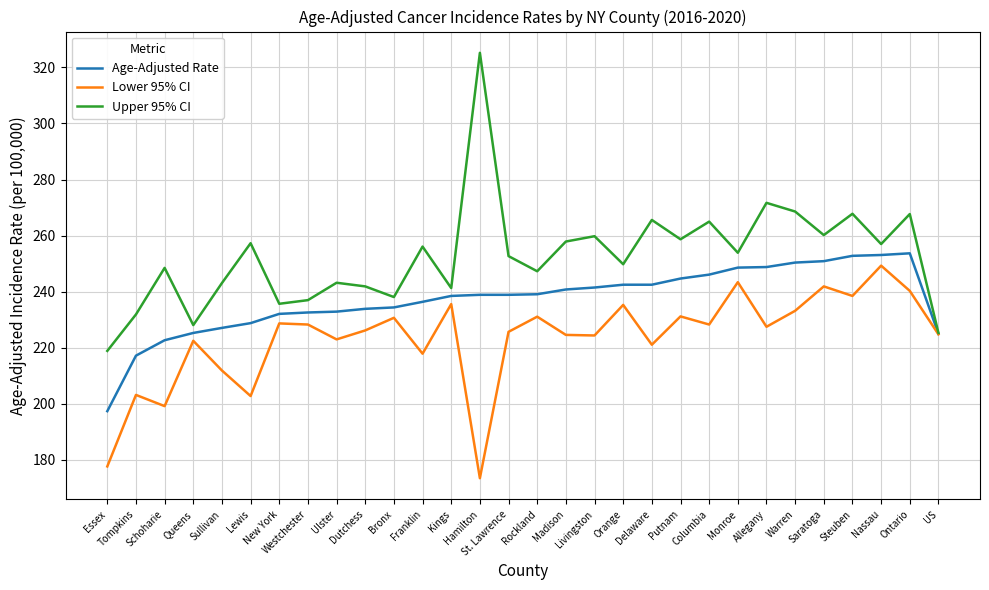

The value of Upper 95% CI at Essex is 385.0. True or false?

False